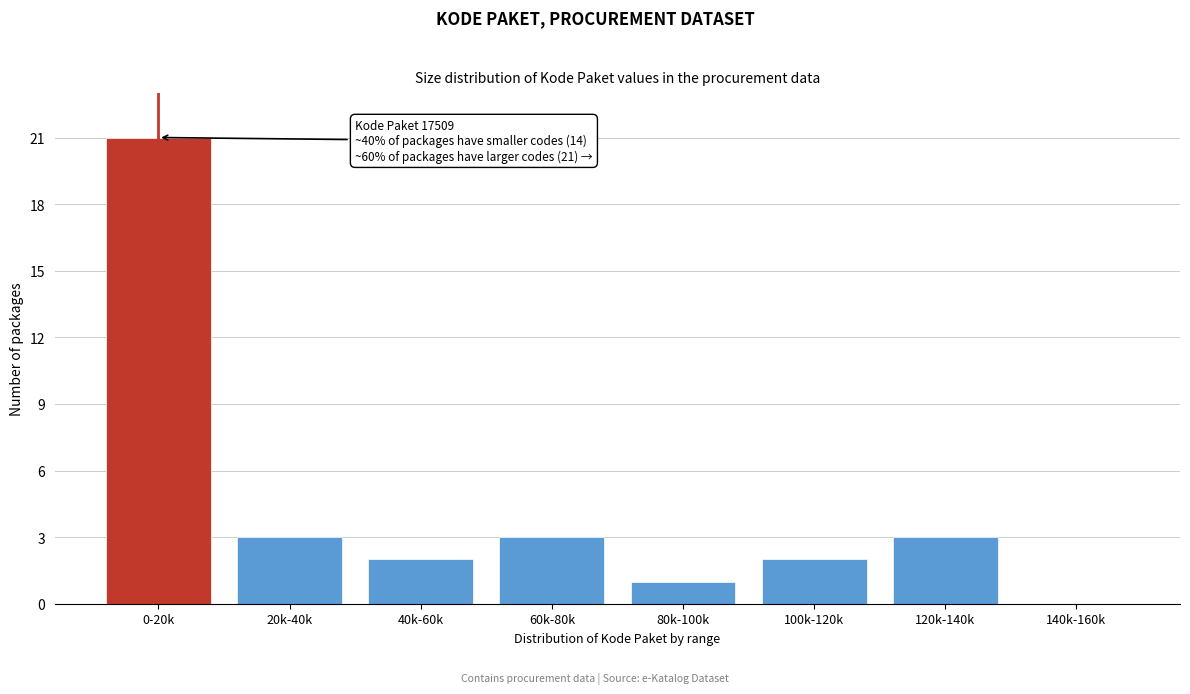

Reading left to right, transcribe all the data shown in this chart.

0-20k=21	20k-40k=3	40k-60k=2	60k-80k=3	80k-100k=1	100k-120k=2	120k-140k=3	140k-160k=0